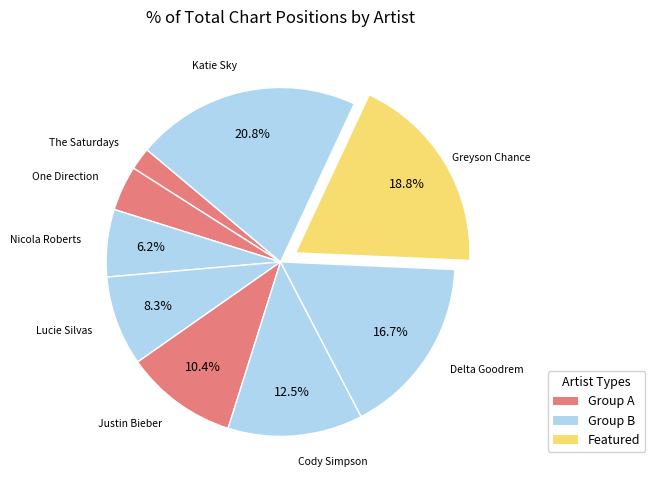

How many segments does this pie chart have?

9